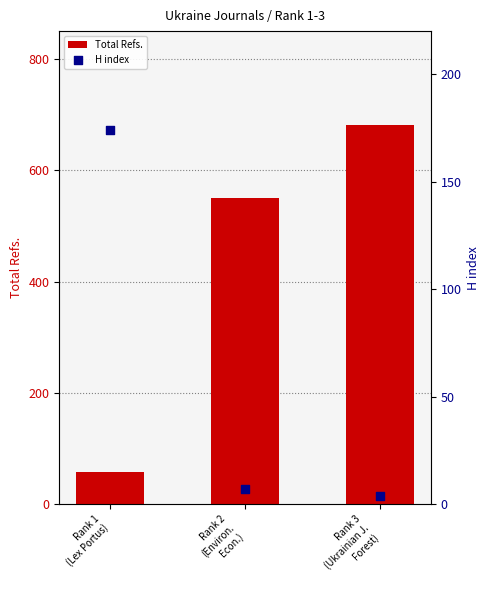

Which series has the largest Y range (max minus min)?

Total Refs.